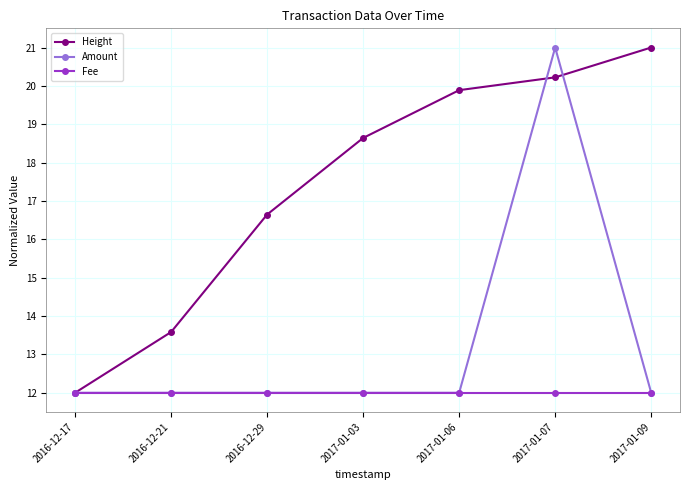

What are all the series names shown in the legend?

Height, Amount, Fee